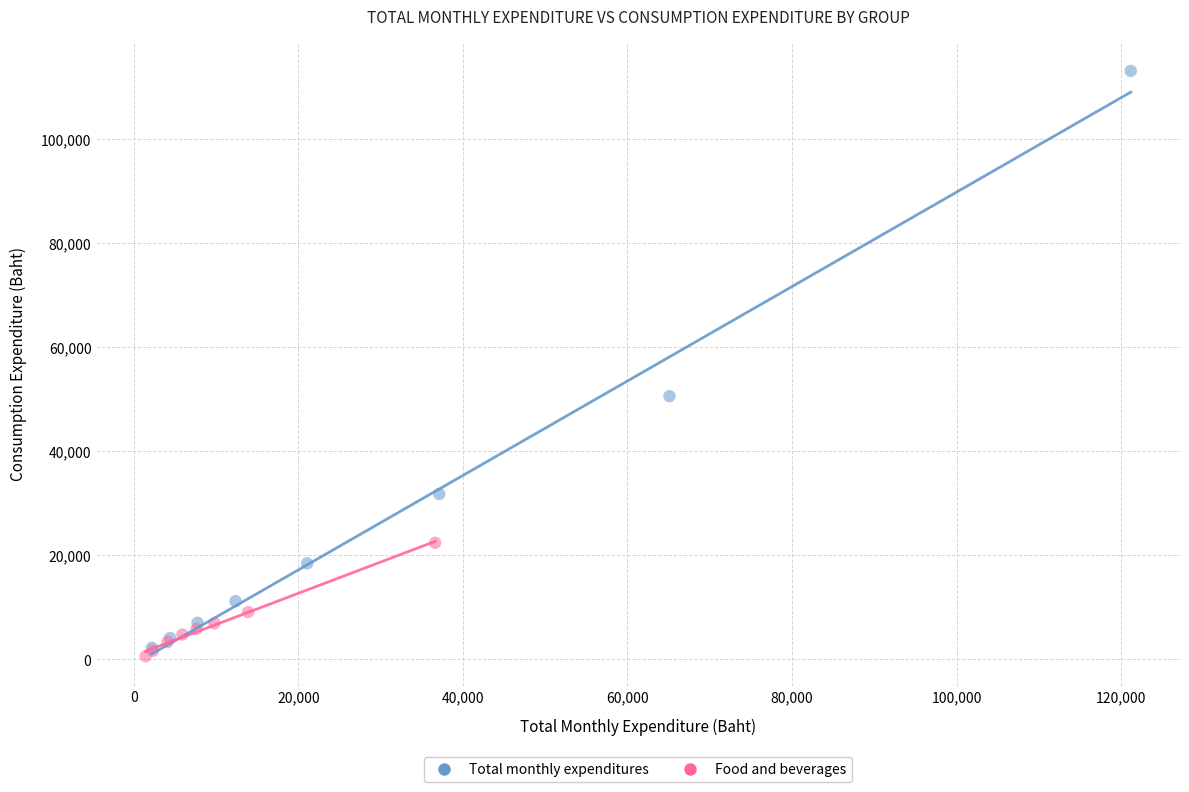

Which series has the largest Y range (max minus min)?

Total monthly expenditures